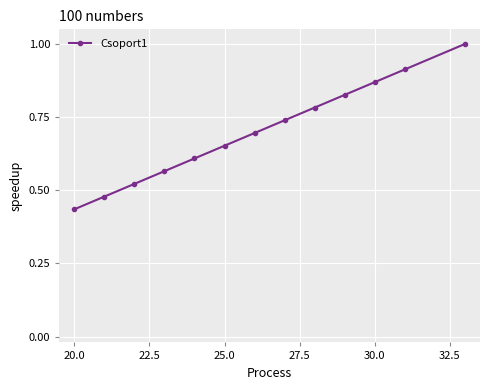

True or false: the data has more than 0 interior local peaks.

False